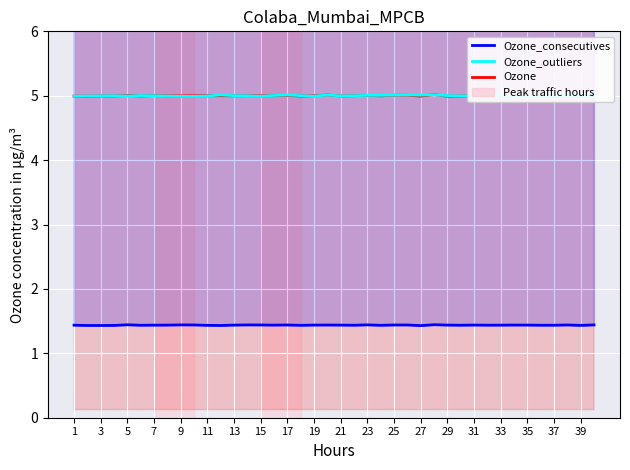

True or false: Ozone_outliers and Ozone_consecutives cross at least once.

False